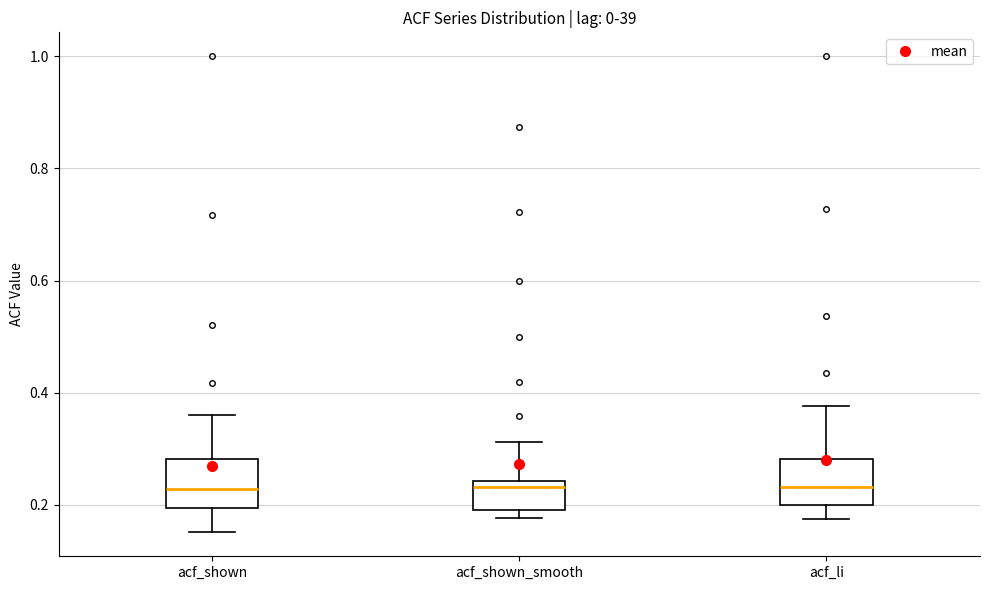

Where is the upper edge of the box for acf_shown_smooth on the y-axis? The values are not printed on the chart, so give them approximately, as read against the axis.

0.24